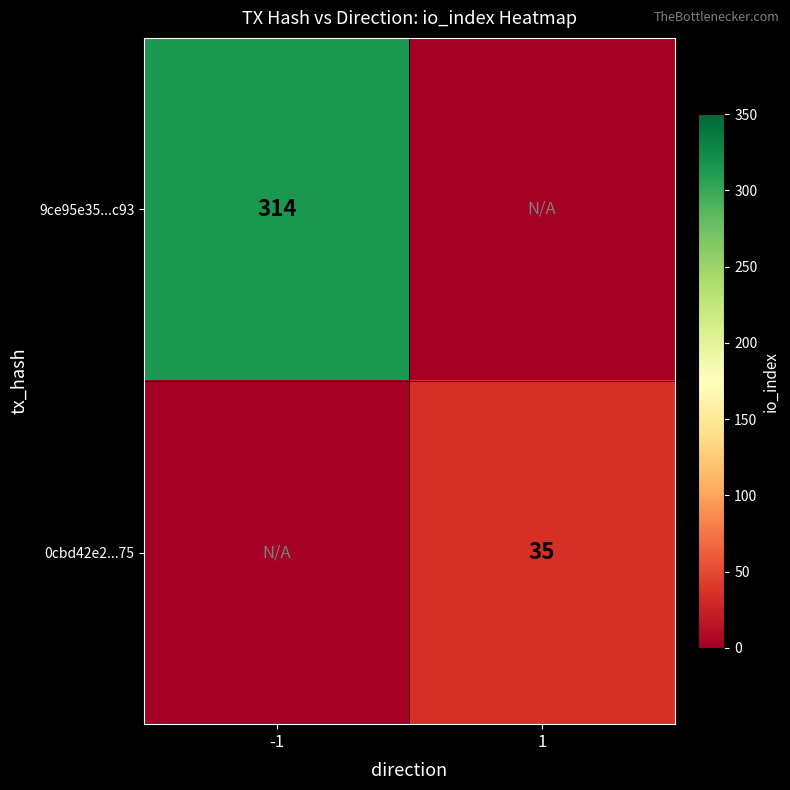

Is it true that 9ce95e35...c93 equals 417 at -1?

False